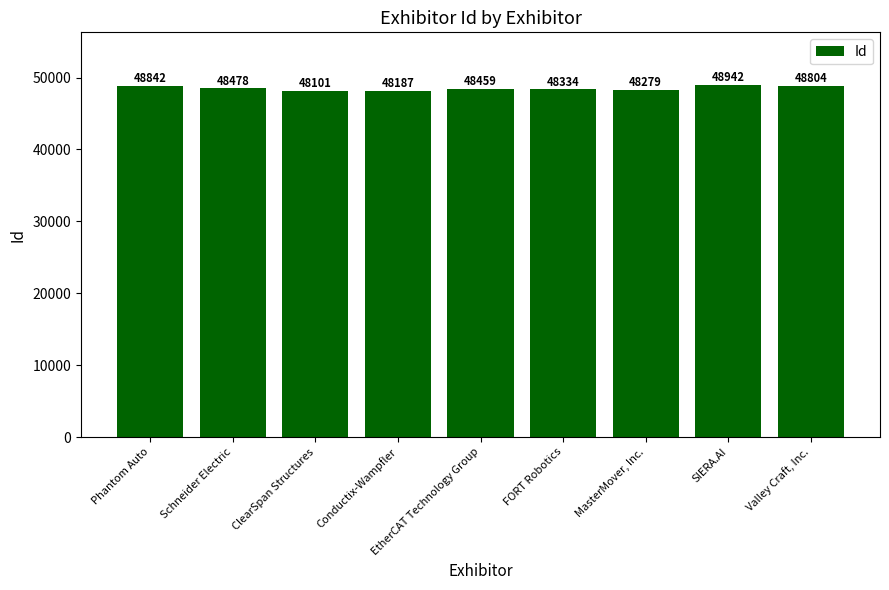

What position from the left is SIERA.AI?

8